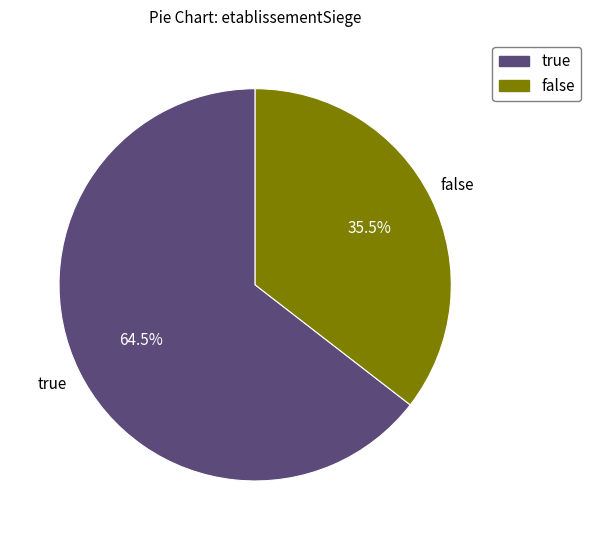

Which has a higher value, false or true?

true